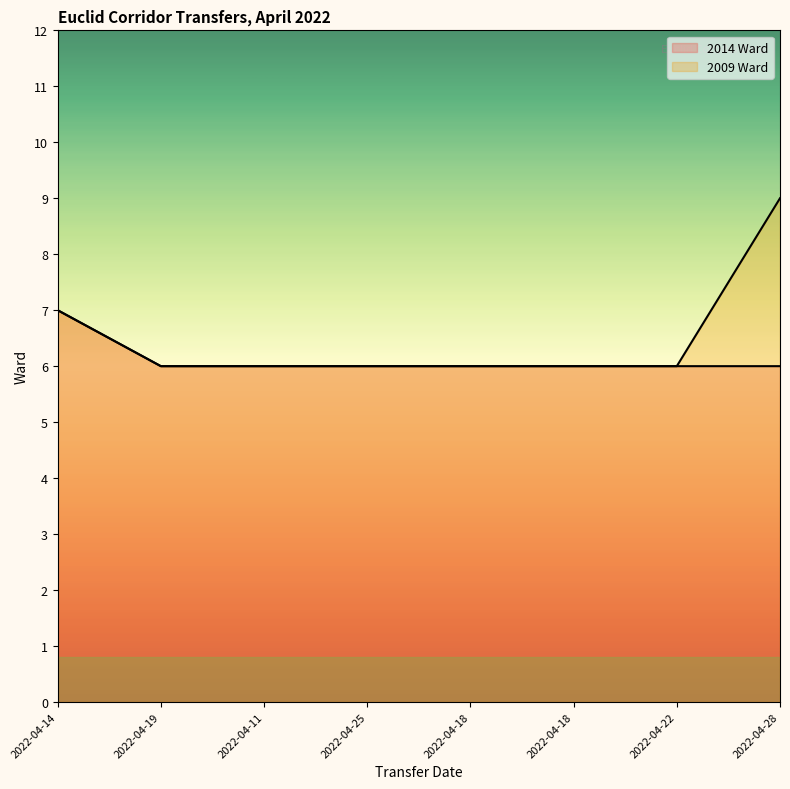

What is the greatest value displayed?

9